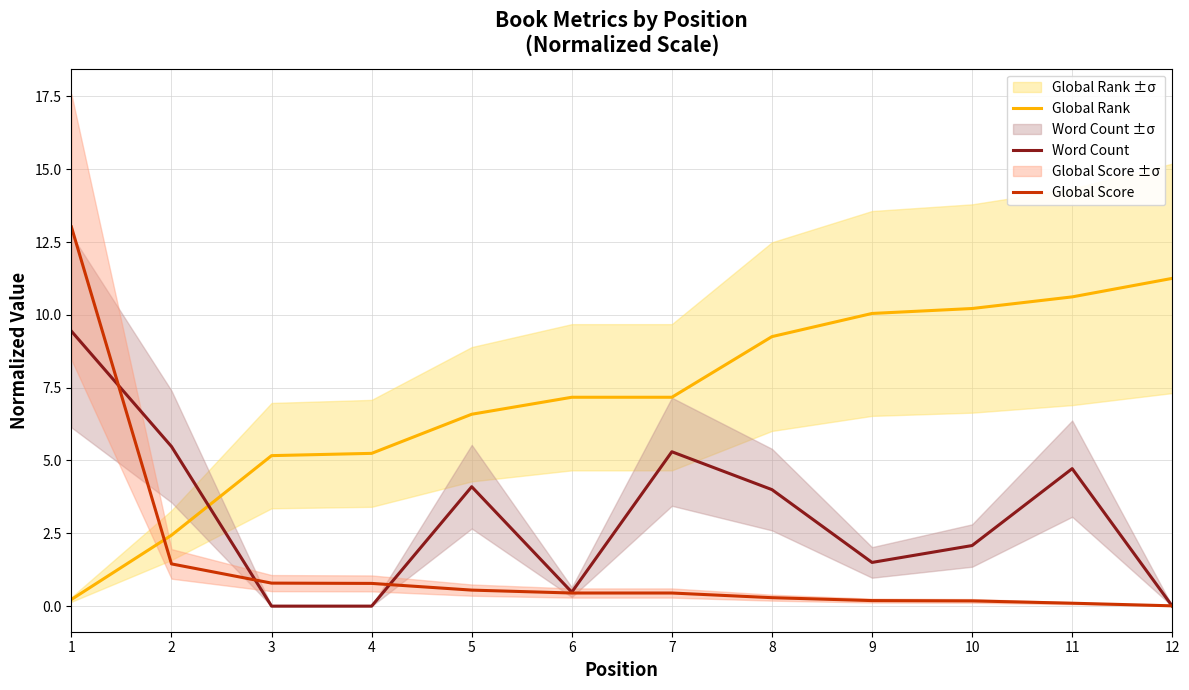

Where does the Global Rank series first go above 7?

6